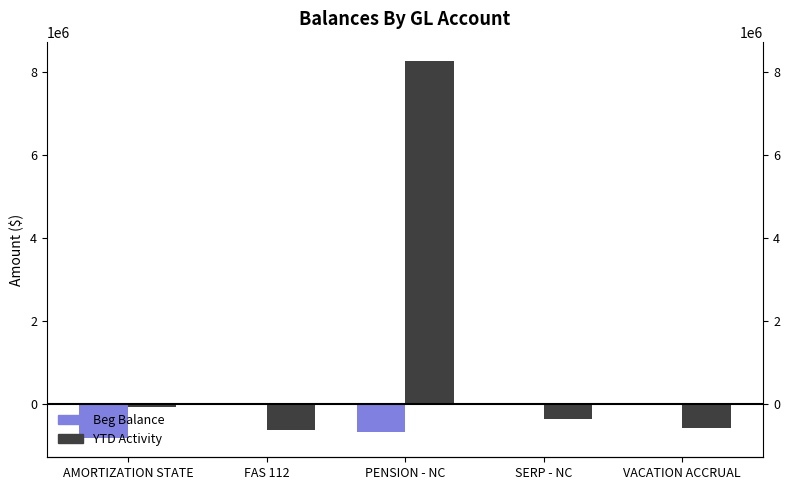

Reading left to right, transcribe all the data shown in this chart.

Beg Balance: AMORTIZATION STATE=-824144.8	FAS 112=-237.9	PENSION - NC=-679088.2	SERP - NC=1664.9	VACATION ACCRUAL=359.1
YTD Activity: AMORTIZATION STATE=-63182.0	FAS 112=-627656.6	PENSION - NC=8269760.4	SERP - NC=-363195.1	VACATION ACCRUAL=-579033.2